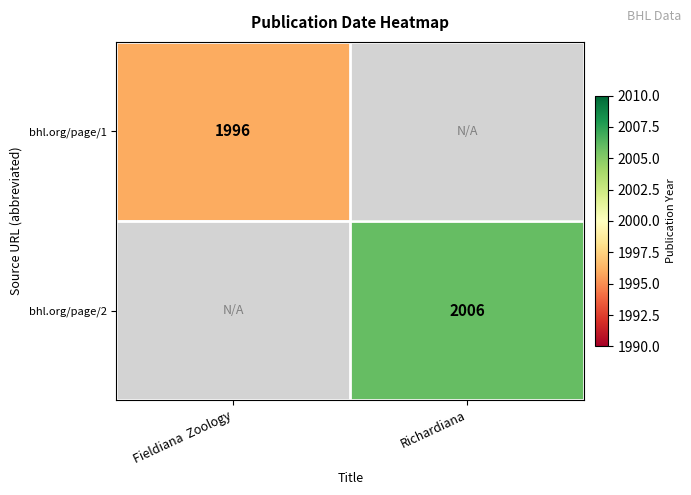

Is the value of bhl.org/page/1 at Fieldiana  Zoology greater than the value of bhl.org/page/2 at Richardiana?

No